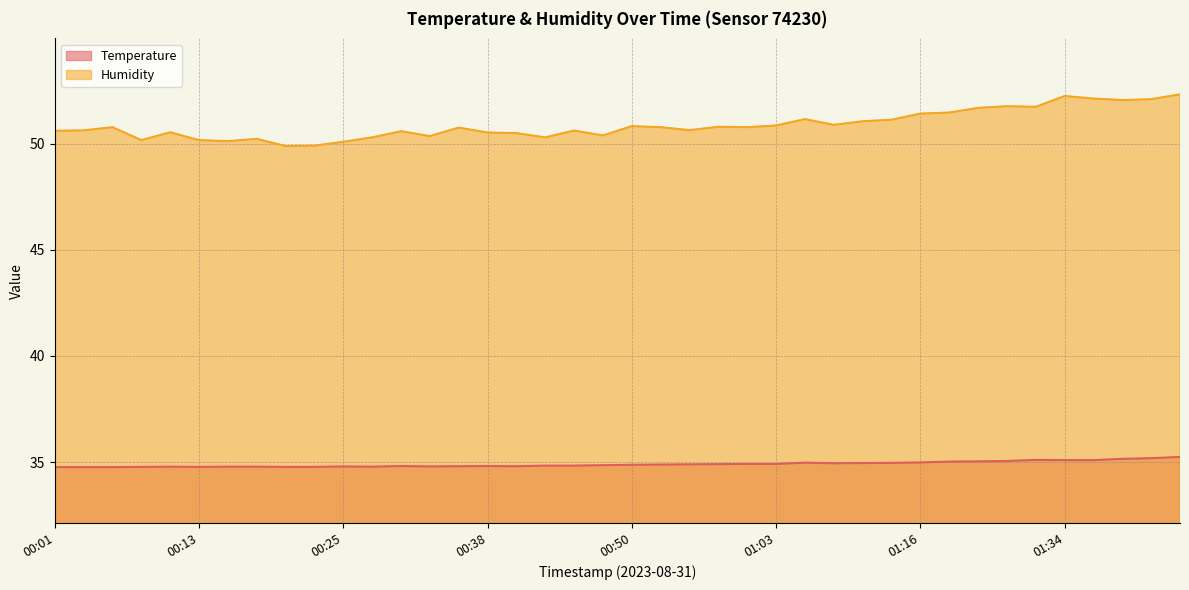

Reading left to right, list all the values displayed in this chart.

Temperature: 34.8	34.8	34.8	34.8	34.8	34.8	34.8	34.8	34.8	34.8	34.8	34.8	34.8	34.8	34.8	34.8	34.8	34.8	34.8	34.9	34.9	34.9	34.9	34.9	34.9	34.9	35.0	34.9	35.0	35.0	35.0	35.0	35.0	35.0	35.1	35.1	35.1	35.1	35.2	35.2
Humidity: 50.6	50.6	50.8	50.2	50.5	50.2	50.1	50.2	49.9	49.9	50.1	50.3	50.6	50.4	50.8	50.5	50.5	50.3	50.6	50.4	50.8	50.8	50.6	50.8	50.8	50.9	51.2	50.9	51.1	51.1	51.4	51.5	51.7	51.8	51.8	52.3	52.1	52.1	52.1	52.3